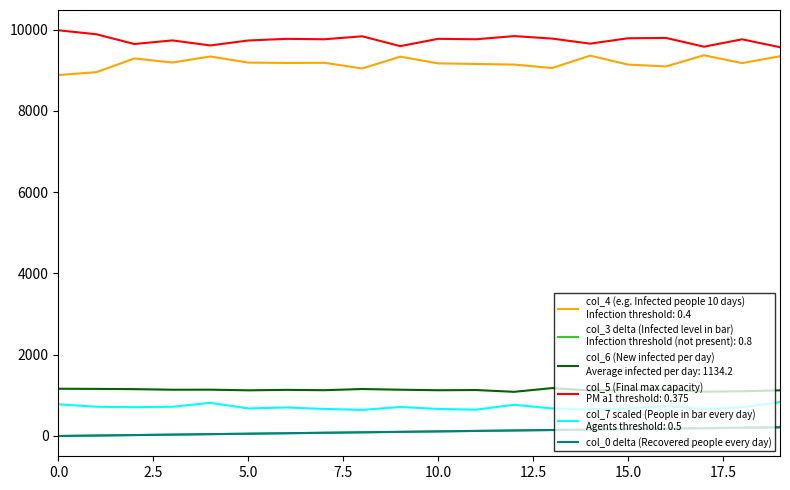

What is the maximum value shown in the chart?

9985.0